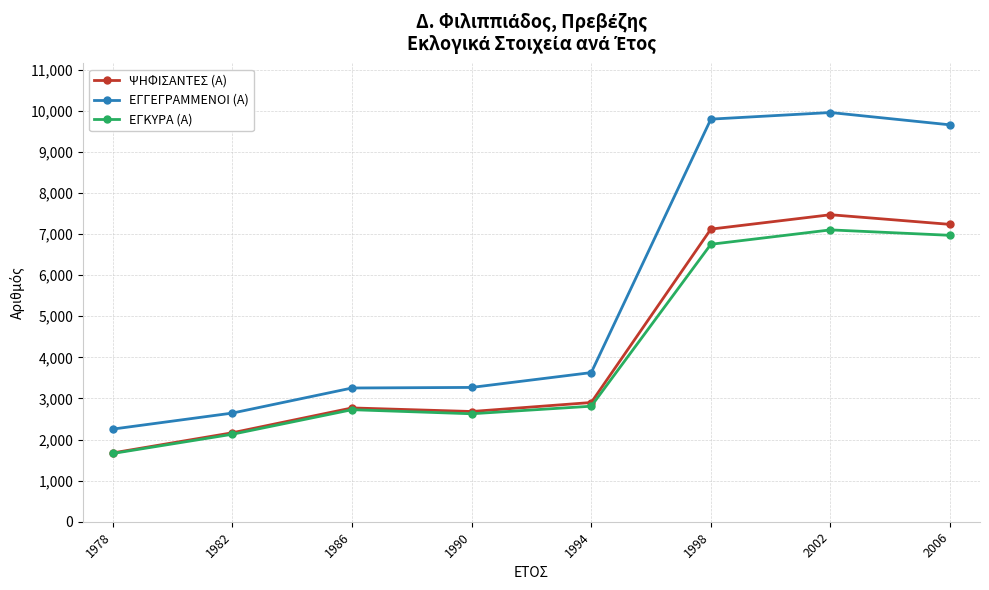

True or false: ΕΓΓΕΓΡΑΜΜΕΝΟΙ (Α) has more than 2 interior local peaks.

False